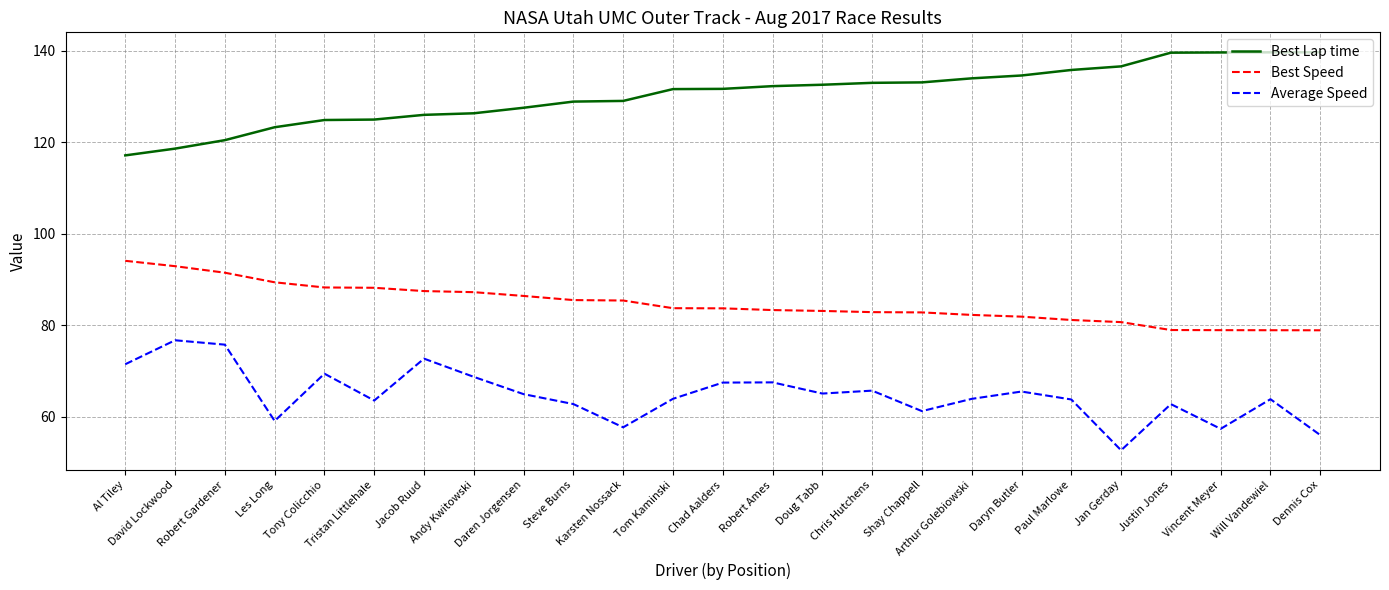

True or false: Best Speed has a value of 81.8 at Daryn Butler.

True